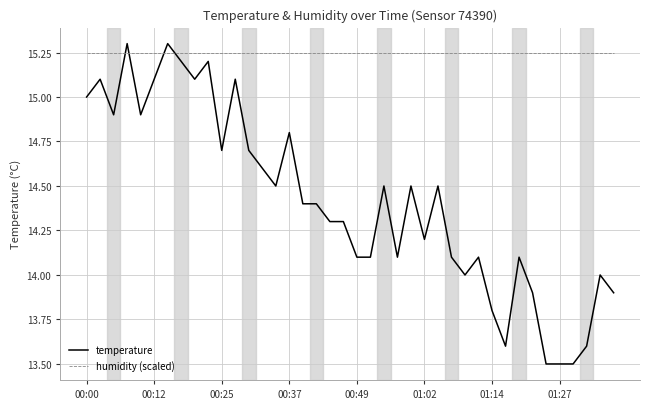

Is this an area chart (filled region under the line)?

No